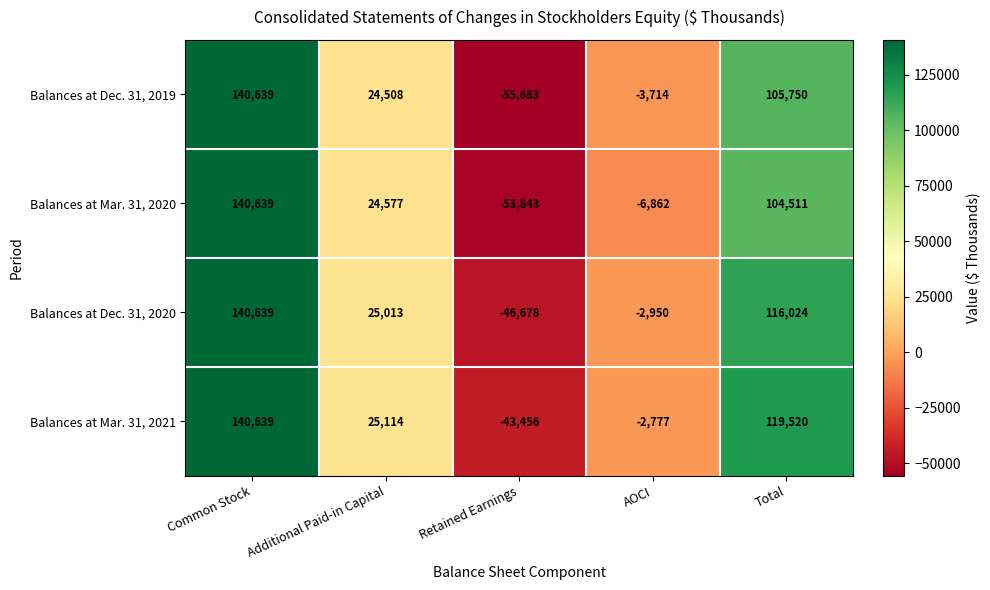

Is it true that Balances at Dec. 31, 2020 equals 25013 at Additional Paid-in Capital?

True